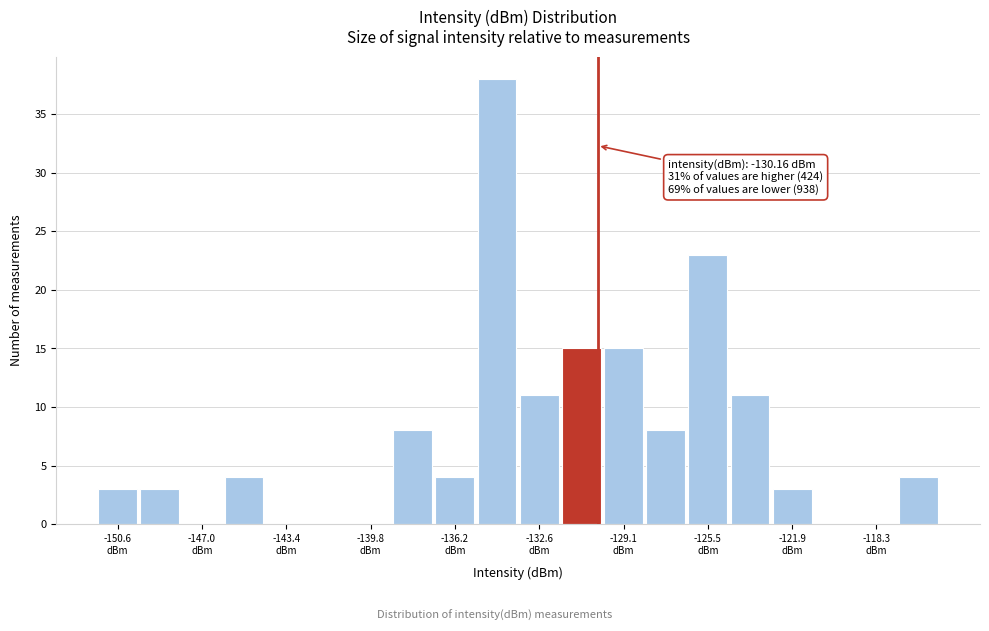

Read against the x-axis, roughly where is the centre of the tallest bar?

-134.5